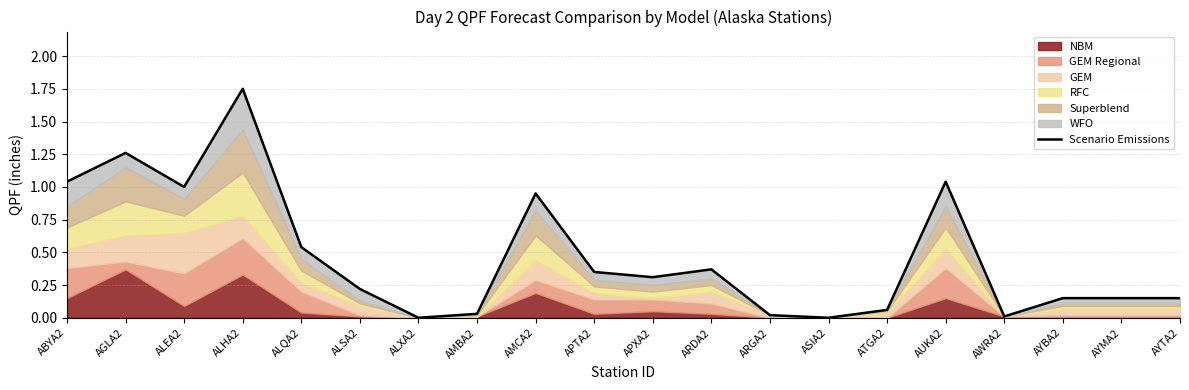

How many points are lower than both their immediate neighbors (excluding endpoints)?

5